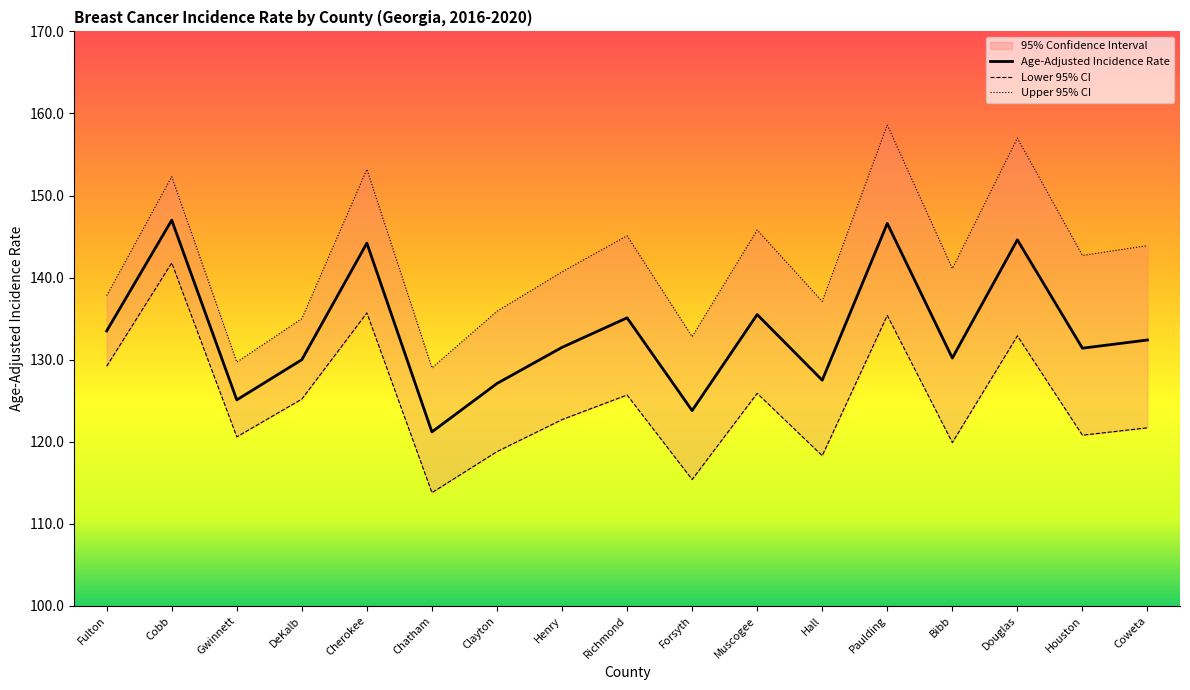

What is the sum of the Upper 95% CI values at Coweta and Cobb?

296.2